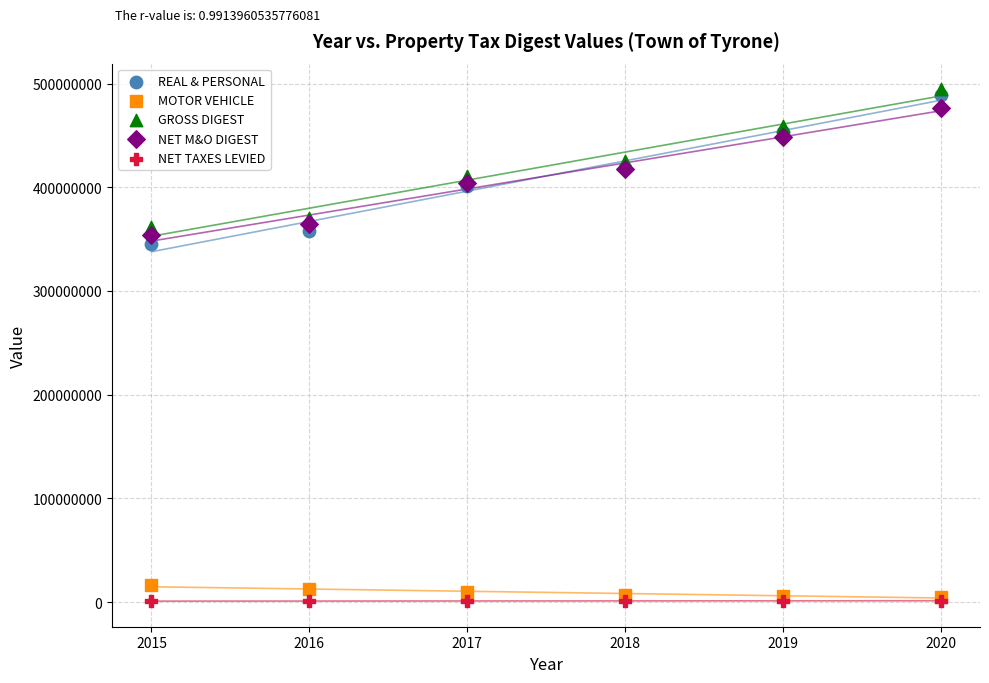

Across all series, what Y value is closest to 247770473?

345180477